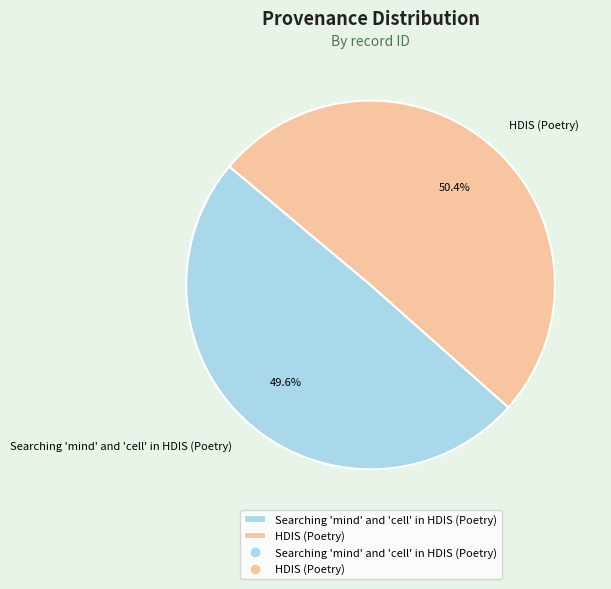

To the nearest percent, what is the average slice percentage?

50%